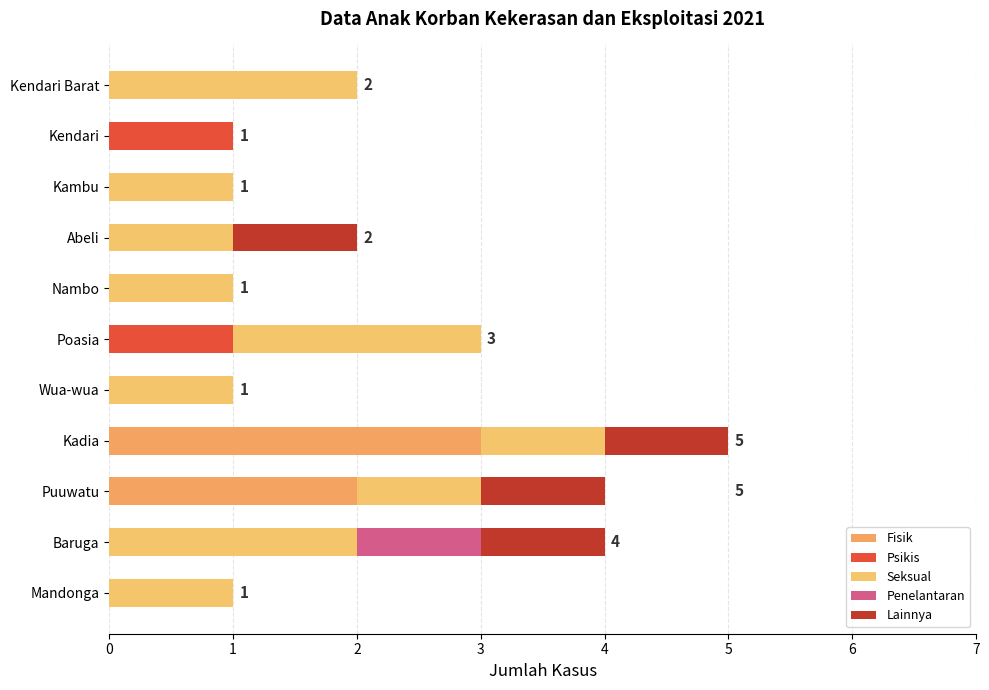

At how many categories does at least one series exceed 1?

5